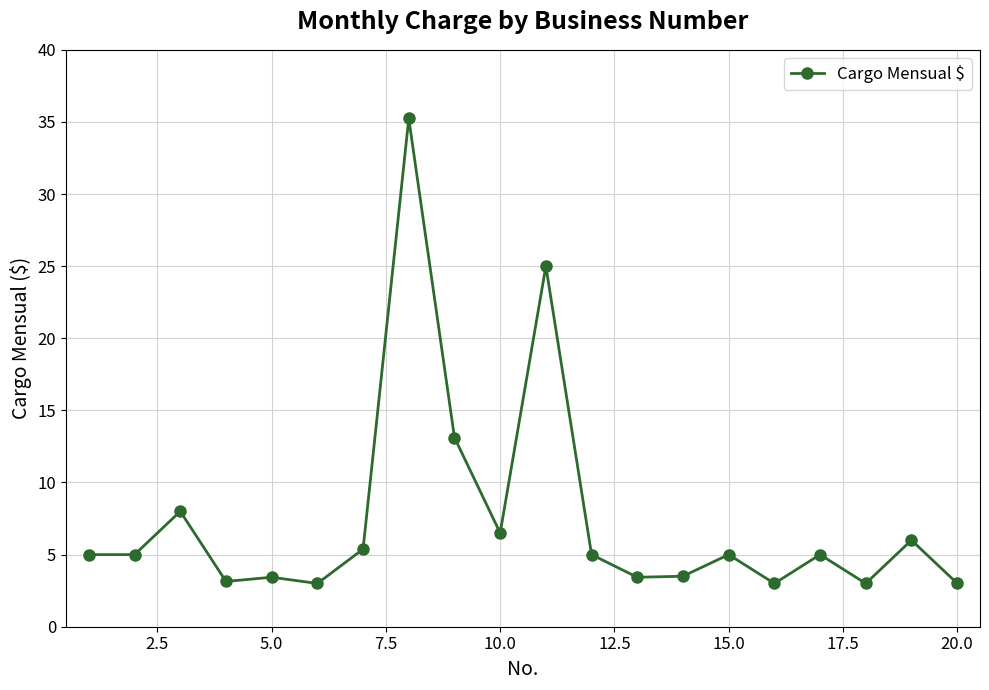

What is the value of the 8th point from the left?

35.2